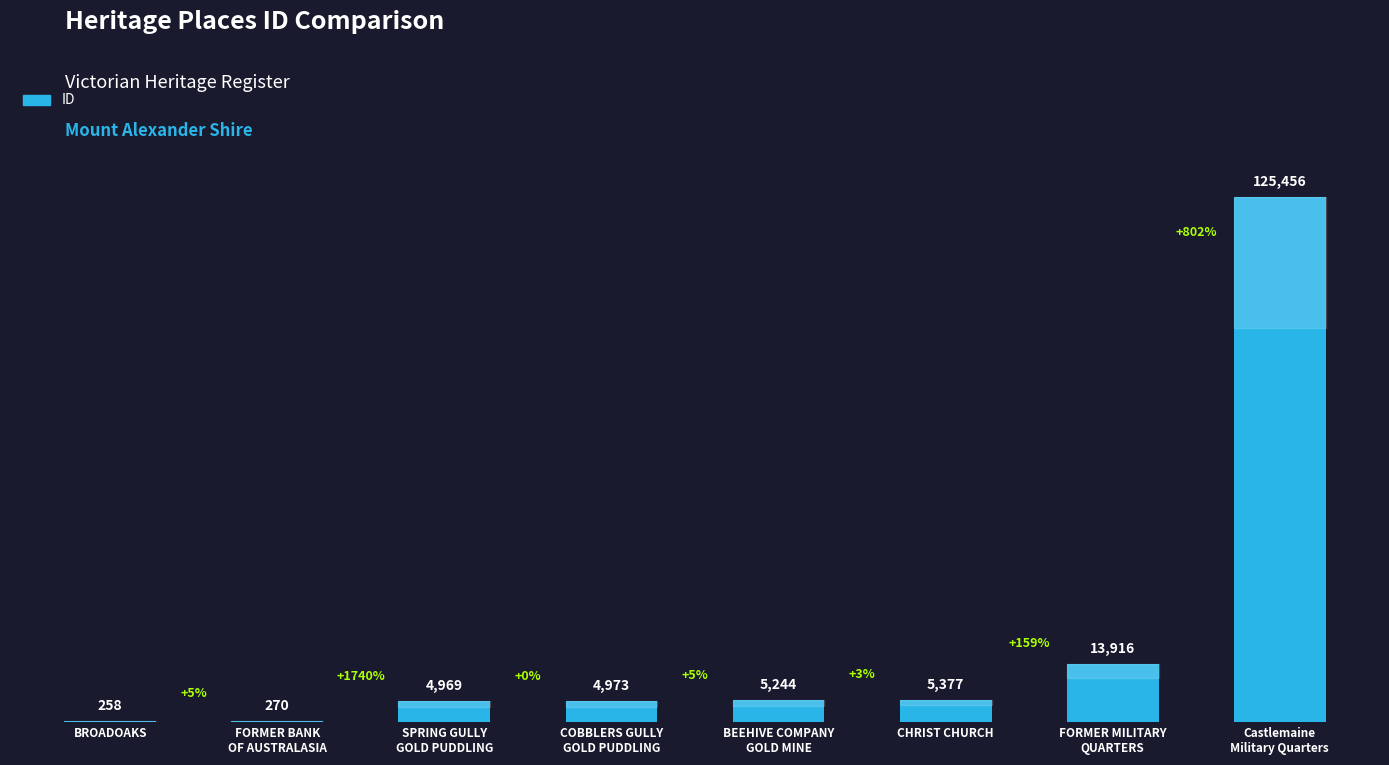

The chart shows a value of 19755 at FORMER MILITARY
QUARTERS. True or false?

False